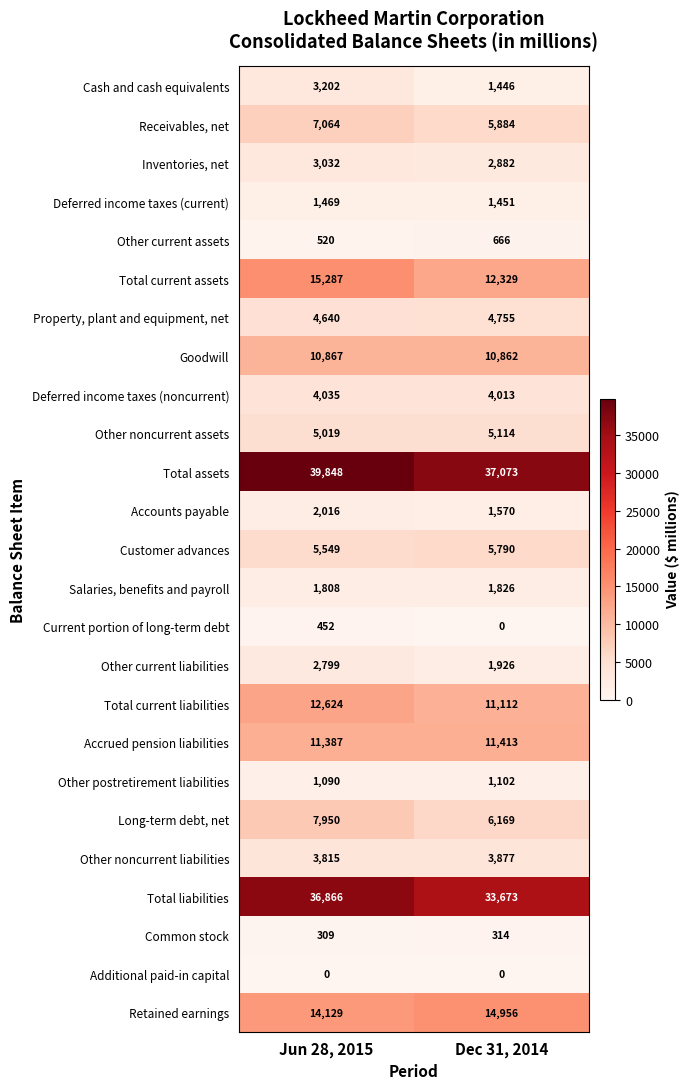

What is the difference between the Other postretirement liabilities values at Dec 31, 2014 and Jun 28, 2015?

12